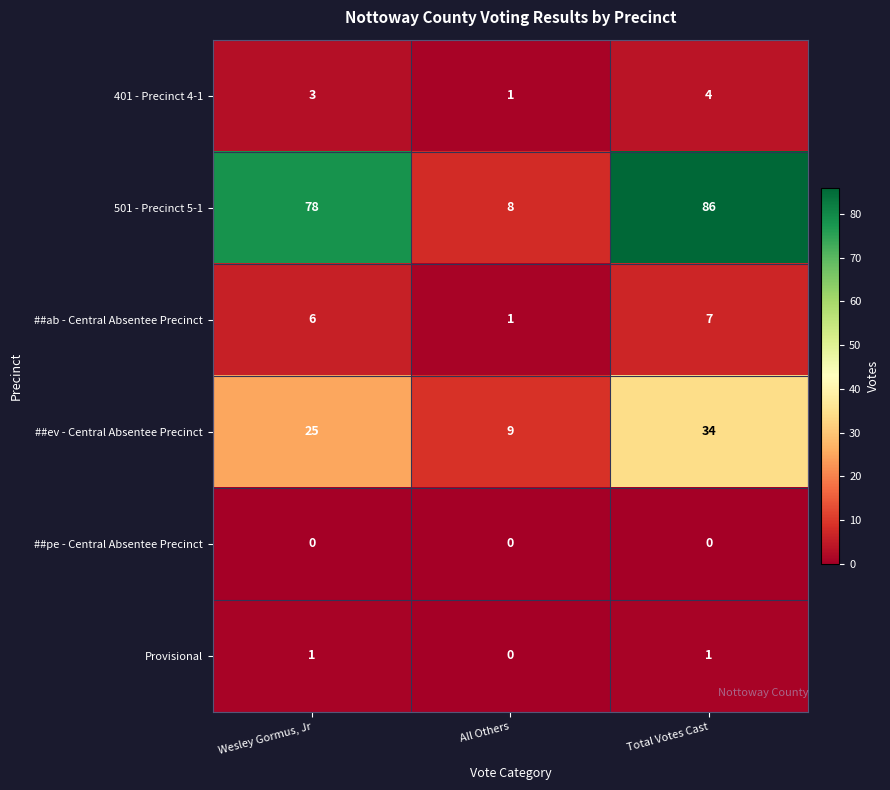

Which series has the largest range (max minus min)?

501 - Precinct 5-1